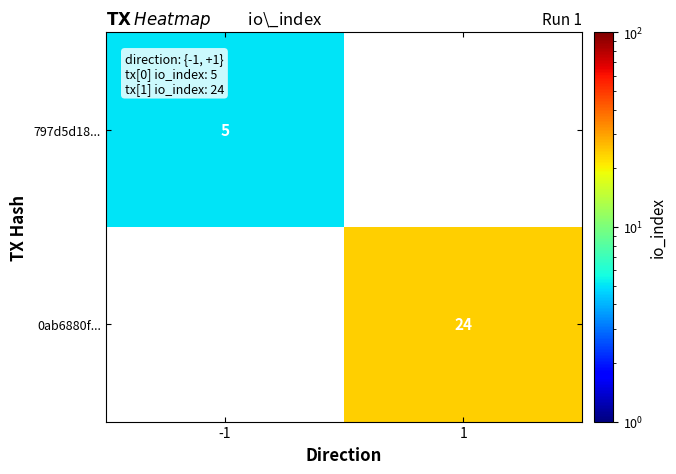

Is the value of 797d5d18... at -1 greater than the value of 0ab6880f... at 1?

No